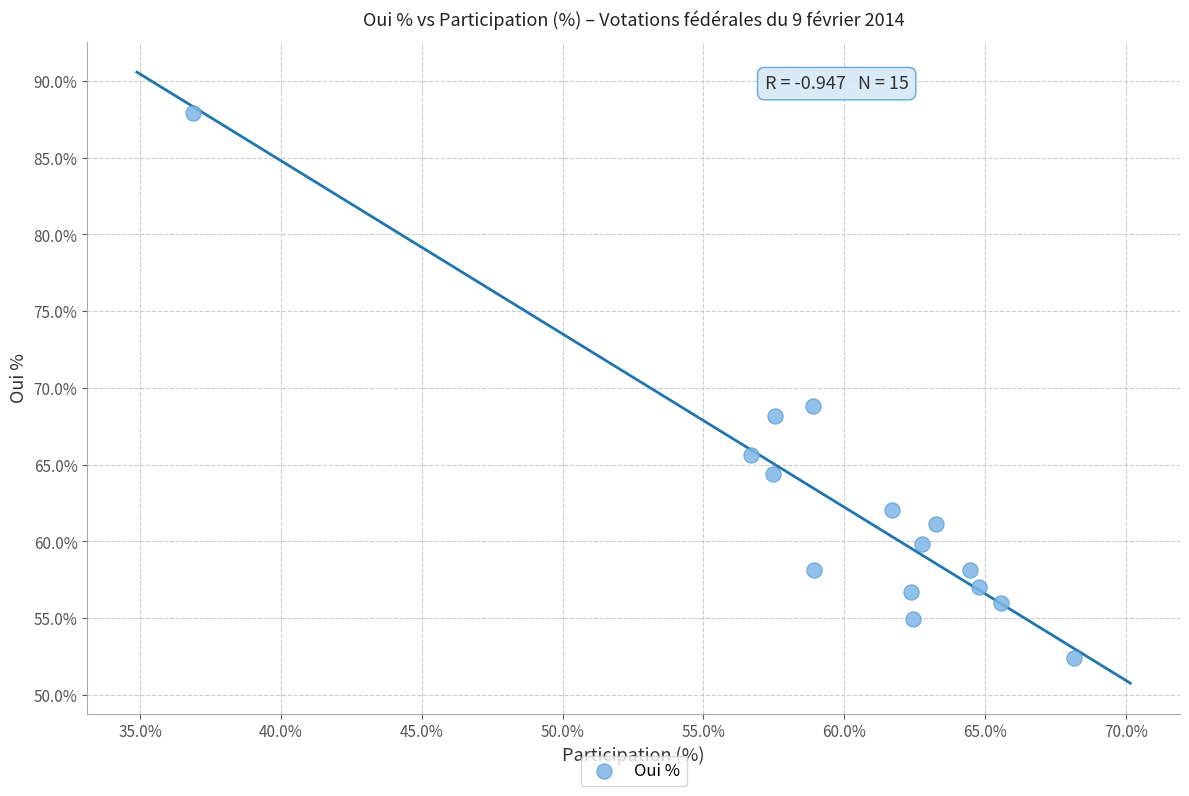

What is the range of X values (max minus min)?

31.3